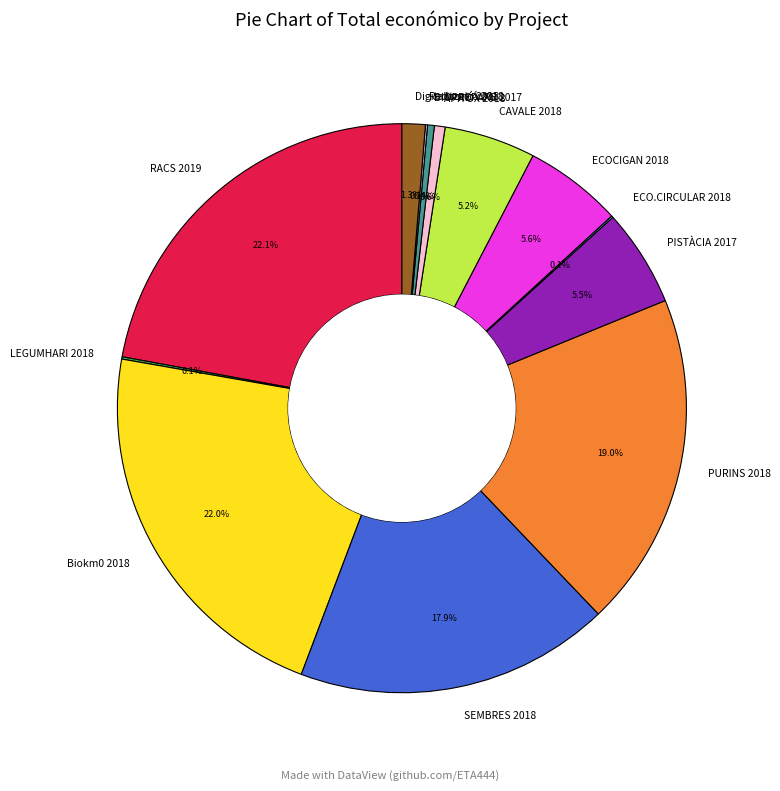

To the nearest percent, what is the average slice percentage?

8%